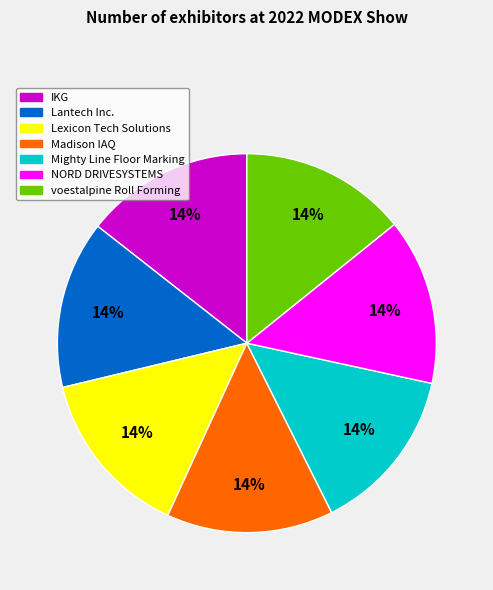

Is the sum of IKG and Mighty Line Floor Marking greater than half?

No